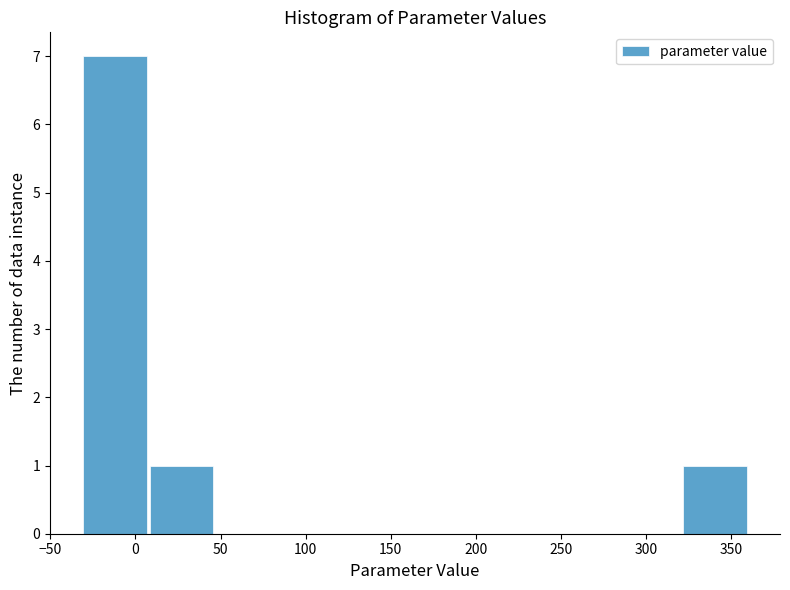

Reading left to right, list every bar in this chart as the range it spans on the x-axis followed by its height. Neither the bar edges nor the heights are printed on the chart, so give them approximately, as read against the axes.

-30 to 10: 7
10 to 45: 1
45 to 85: 0
85 to 125: 0
125 to 165: 0
165 to 205: 0
205 to 245: 0
245 to 280: 0
280 to 320: 0
320 to 360: 1